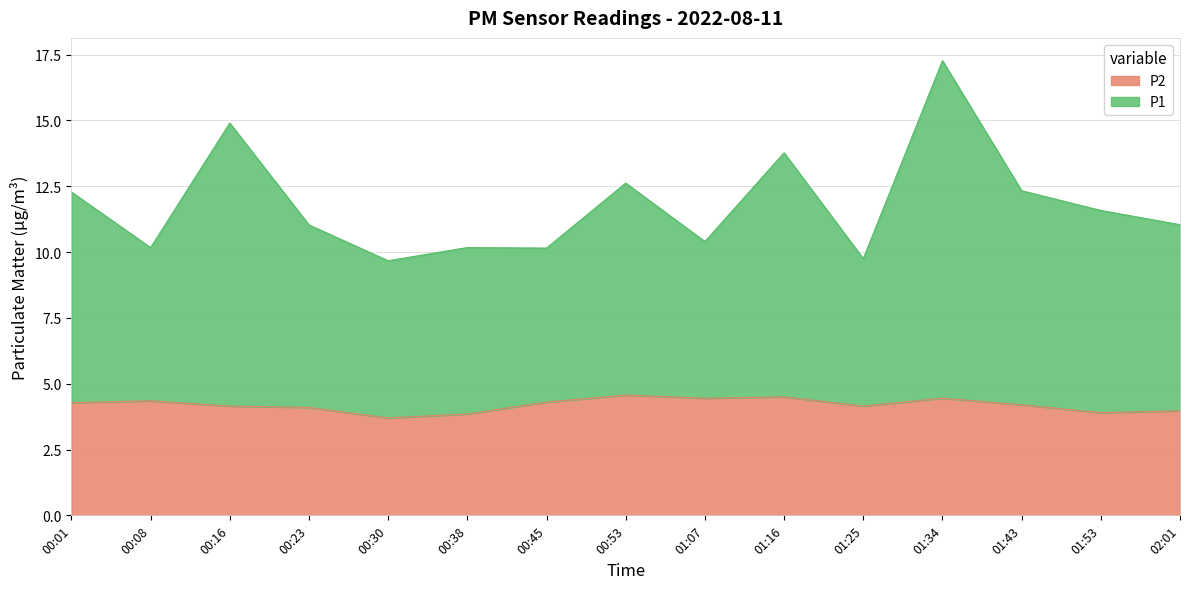

What is the label of the 1st point from the right?

02:01